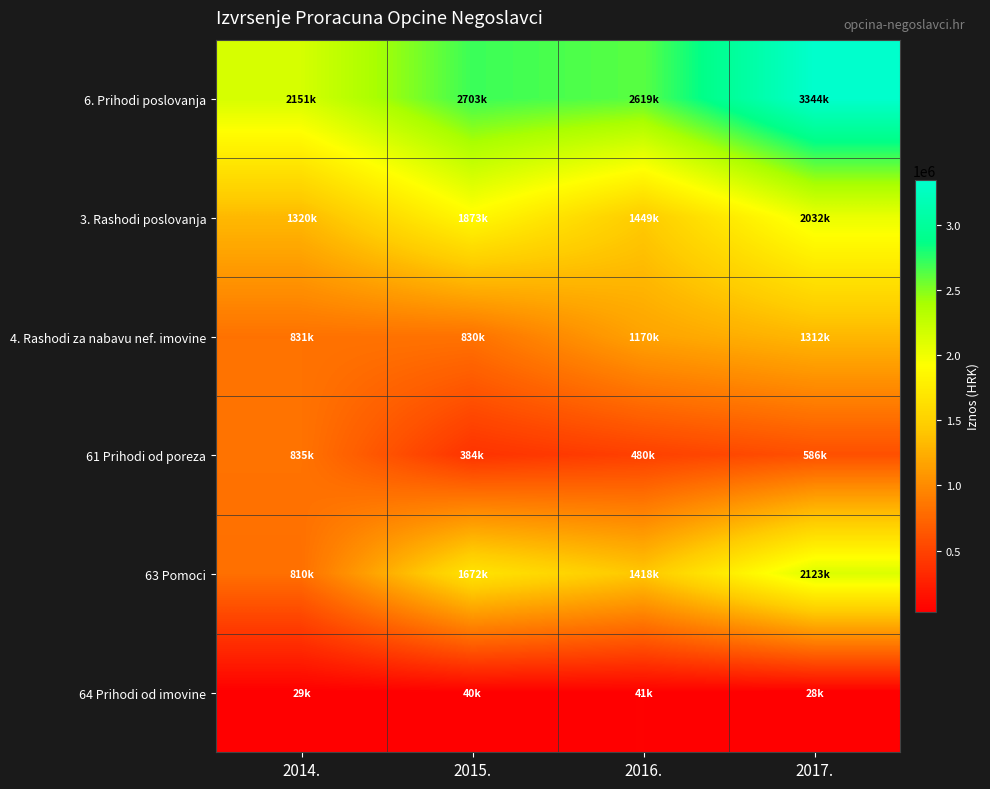

Rank the series by their maximum value, from highest to lowest.

6. Prihodi poslovanja, 63 Pomoci, 3. Rashodi poslovanja, 4. Rashodi za nabavu nef. imovine, 61 Prihodi od poreza, 64 Prihodi od imovine